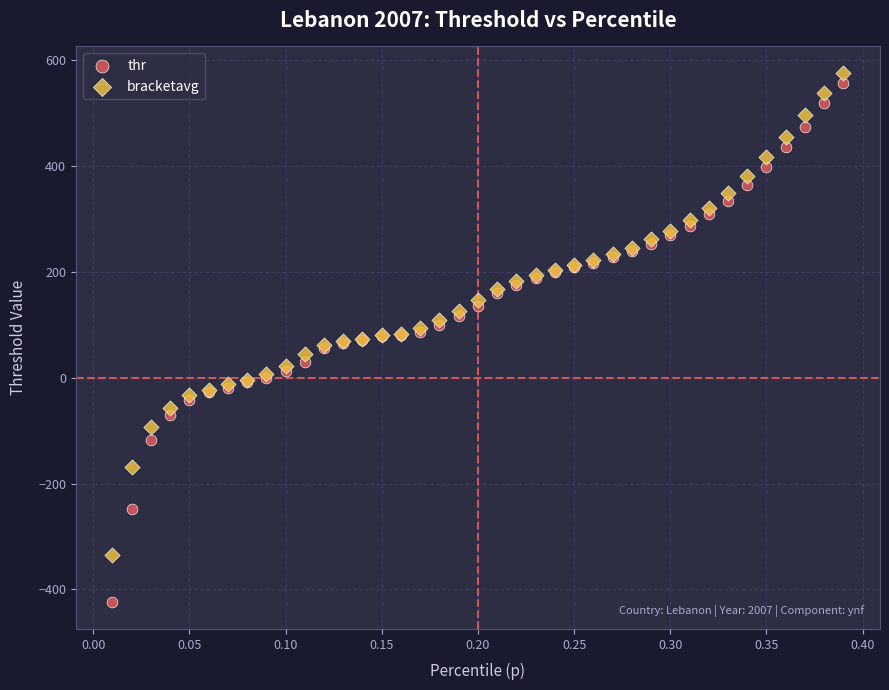

Which series reaches the minimum Y coordinate?

thr